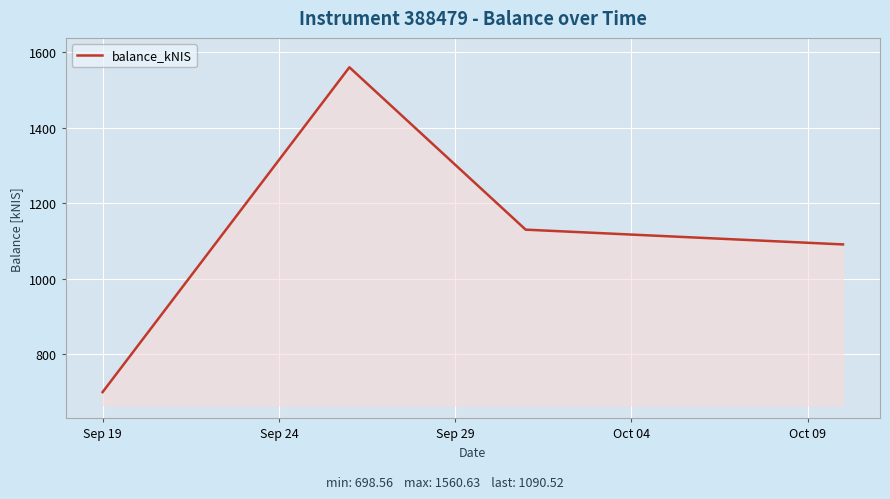

What is the difference between the second highest and minimum values?

431.1